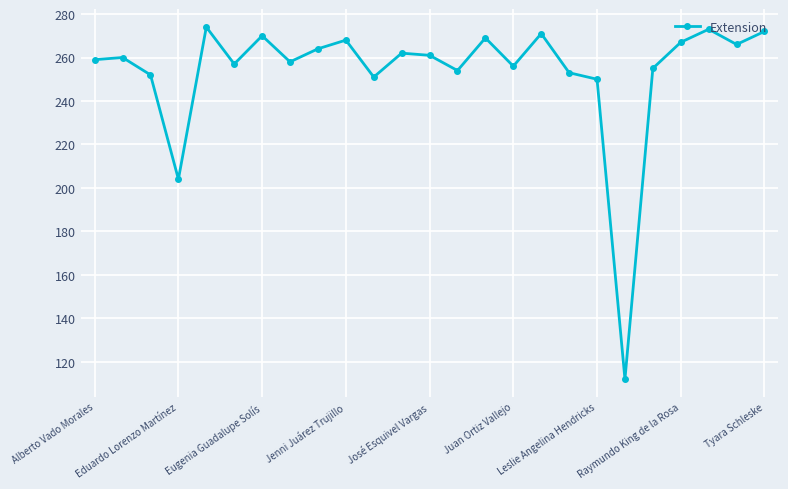

What is the value of the 18th point from the left?

253